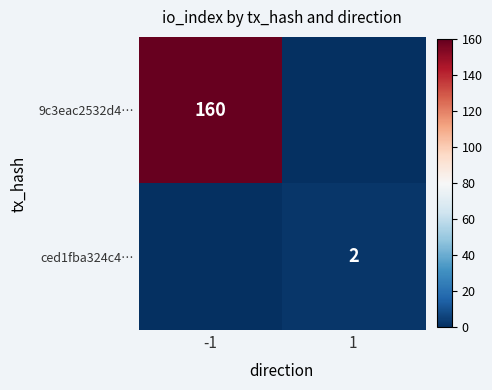

The value of ced1fba324c4… at 1 is 2. True or false?

True